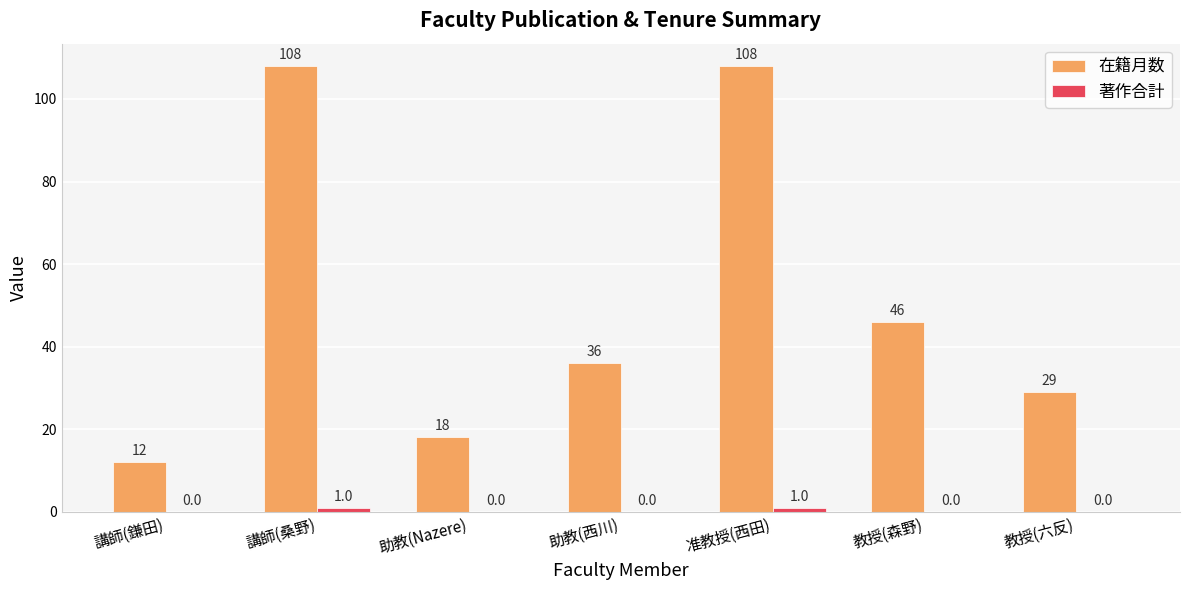

Where is 在籍月数 nearest to the value 60?

教授(森野)